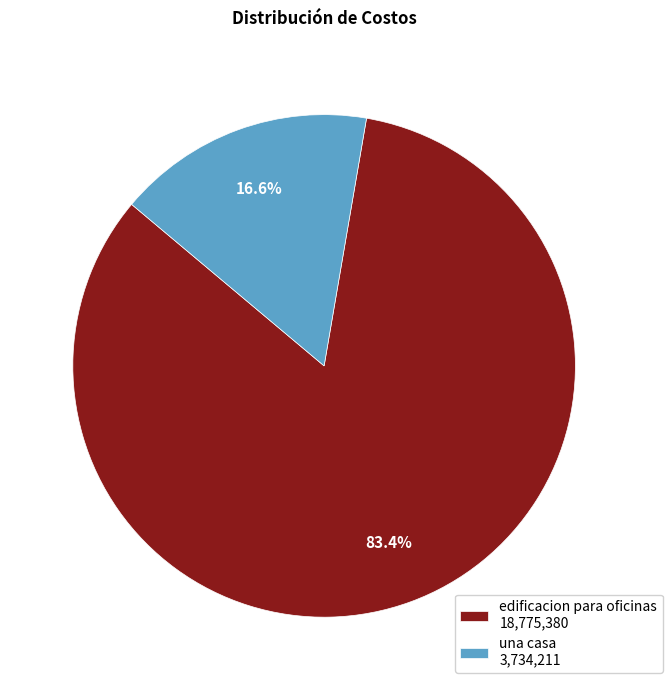

True or false: edificacion para oficinas accounts for 78% of the total.

False